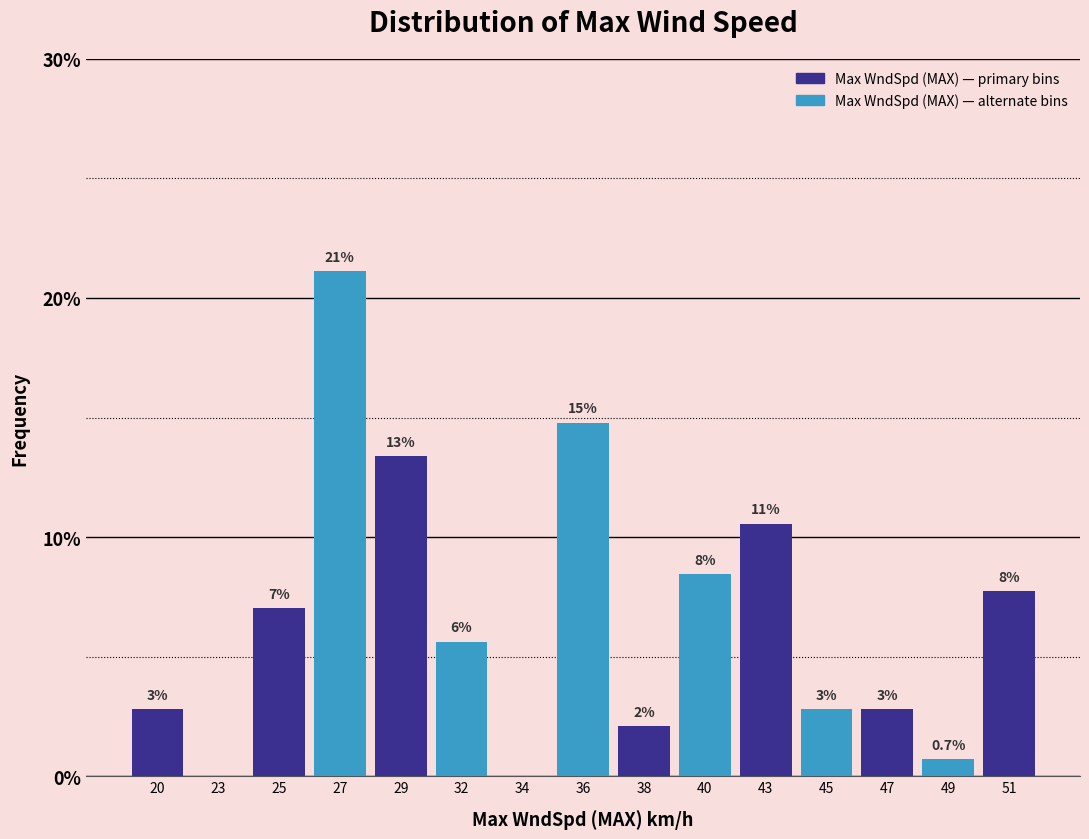

Are the bars horizontal?

No